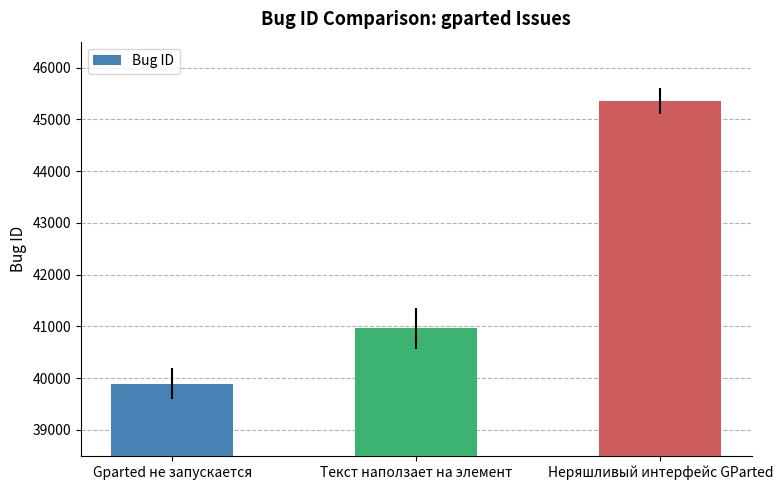

Where is the data nearest to the value 42625?

Текст наползает на элемент